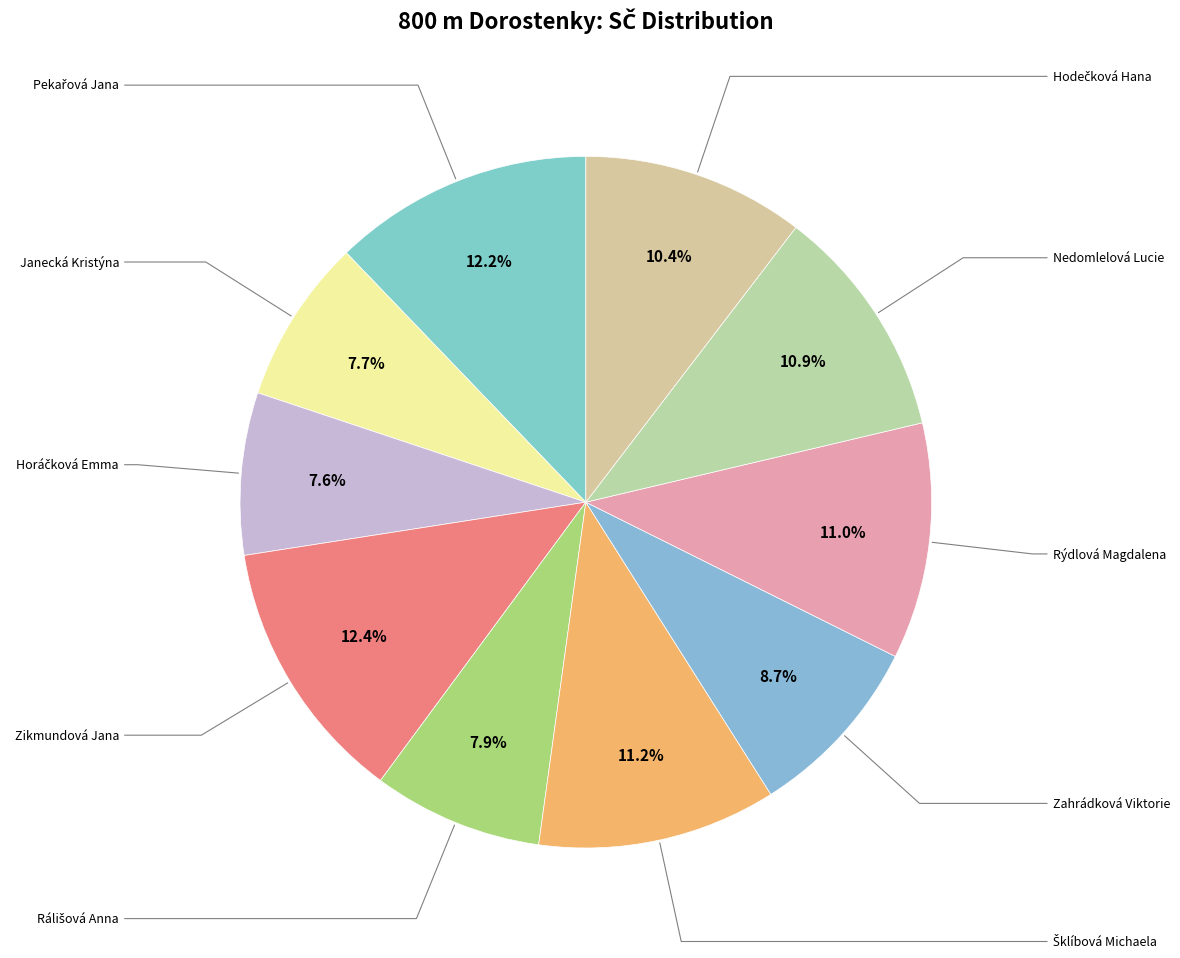

True or false: Pekařová Jana accounts for 12% of the total.

True